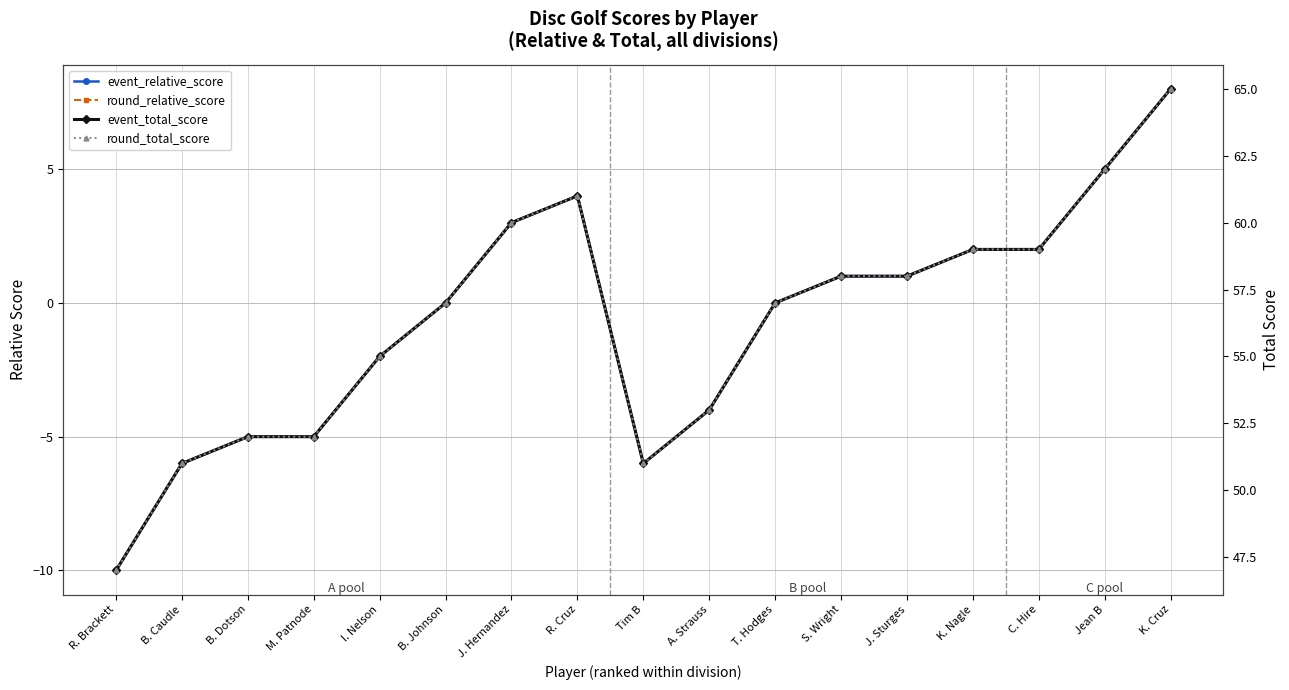

Reading right to left, extract all data points from this chart.

event_relative_score: K. Cruz=8	Jean B=5	C. Hire=2	K. Nagle=2	J. Sturges=1	S. Wright=1	T. Hodges=0	A. Strauss=-4	Tim B=-6	R. Cruz=4	J. Hernandez=3	B. Johnson=0	I. Nelson=-2	M. Patnode=-5	B. Dotson=-5	B. Caudle=-6	R. Brackett=-10
round_relative_score: K. Cruz=8	Jean B=5	C. Hire=2	K. Nagle=2	J. Sturges=1	S. Wright=1	T. Hodges=0	A. Strauss=-4	Tim B=-6	R. Cruz=4	J. Hernandez=3	B. Johnson=0	I. Nelson=-2	M. Patnode=-5	B. Dotson=-5	B. Caudle=-6	R. Brackett=-10
event_total_score: K. Cruz=65	Jean B=62	C. Hire=59	K. Nagle=59	J. Sturges=58	S. Wright=58	T. Hodges=57	A. Strauss=53	Tim B=51	R. Cruz=61	J. Hernandez=60	B. Johnson=57	I. Nelson=55	M. Patnode=52	B. Dotson=52	B. Caudle=51	R. Brackett=47
round_total_score: K. Cruz=65	Jean B=62	C. Hire=59	K. Nagle=59	J. Sturges=58	S. Wright=58	T. Hodges=57	A. Strauss=53	Tim B=51	R. Cruz=61	J. Hernandez=60	B. Johnson=57	I. Nelson=55	M. Patnode=52	B. Dotson=52	B. Caudle=51	R. Brackett=47